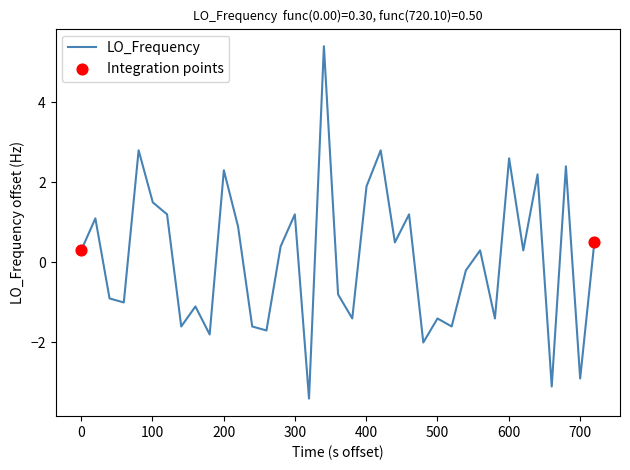

What is the minimum value shown in the chart?

-3.4